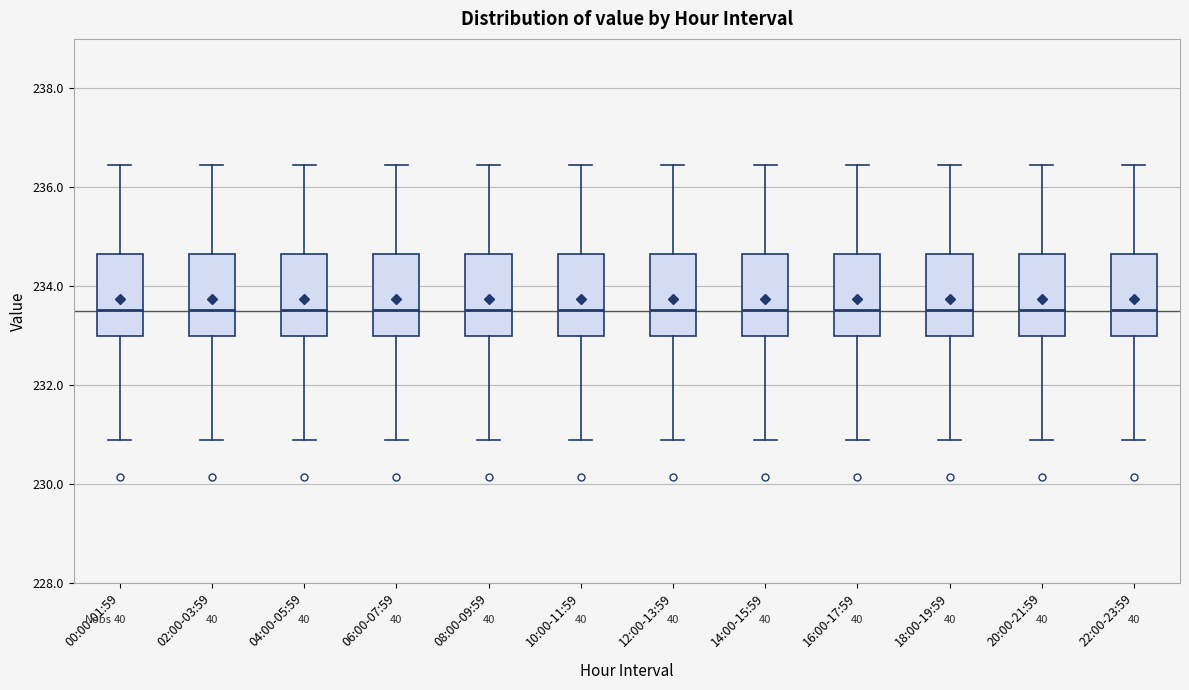

Reading left to right, read every box against the y-axis: the position of its median line, the range the box covers, and the ends of its whiskers. The values are not printed on the chart, so give them approximately, as read against the axis.

00:00-01:59: median 233.6, box 233.0 to 234.6, whiskers 230.8 to 236.4
02:00-03:59: median 233.6, box 233.0 to 234.6, whiskers 230.8 to 236.4
04:00-05:59: median 233.6, box 233.0 to 234.6, whiskers 230.8 to 236.4
06:00-07:59: median 233.6, box 233.0 to 234.6, whiskers 230.8 to 236.4
08:00-09:59: median 233.6, box 233.0 to 234.6, whiskers 230.8 to 236.4
10:00-11:59: median 233.6, box 233.0 to 234.6, whiskers 230.8 to 236.4
12:00-13:59: median 233.6, box 233.0 to 234.6, whiskers 230.8 to 236.4
14:00-15:59: median 233.6, box 233.0 to 234.6, whiskers 230.8 to 236.4
16:00-17:59: median 233.6, box 233.0 to 234.6, whiskers 230.8 to 236.4
18:00-19:59: median 233.6, box 233.0 to 234.6, whiskers 230.8 to 236.4
20:00-21:59: median 233.6, box 233.0 to 234.6, whiskers 230.8 to 236.4
22:00-23:59: median 233.6, box 233.0 to 234.6, whiskers 230.8 to 236.4